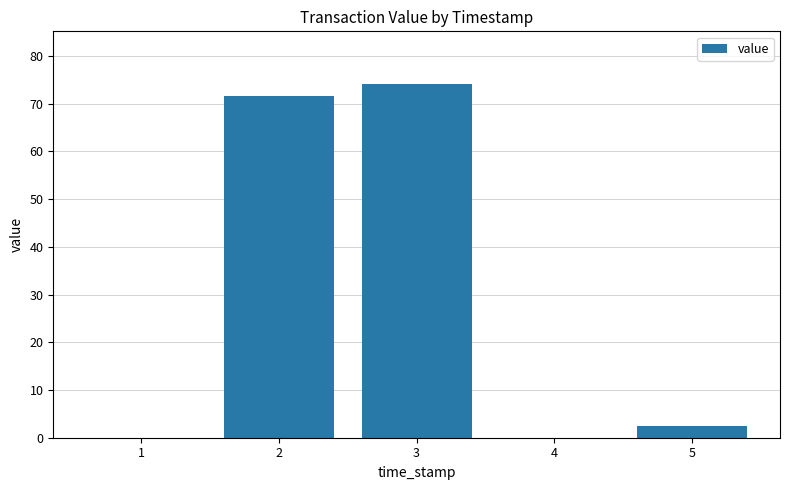

Which has a higher value, 2 or 3?

3